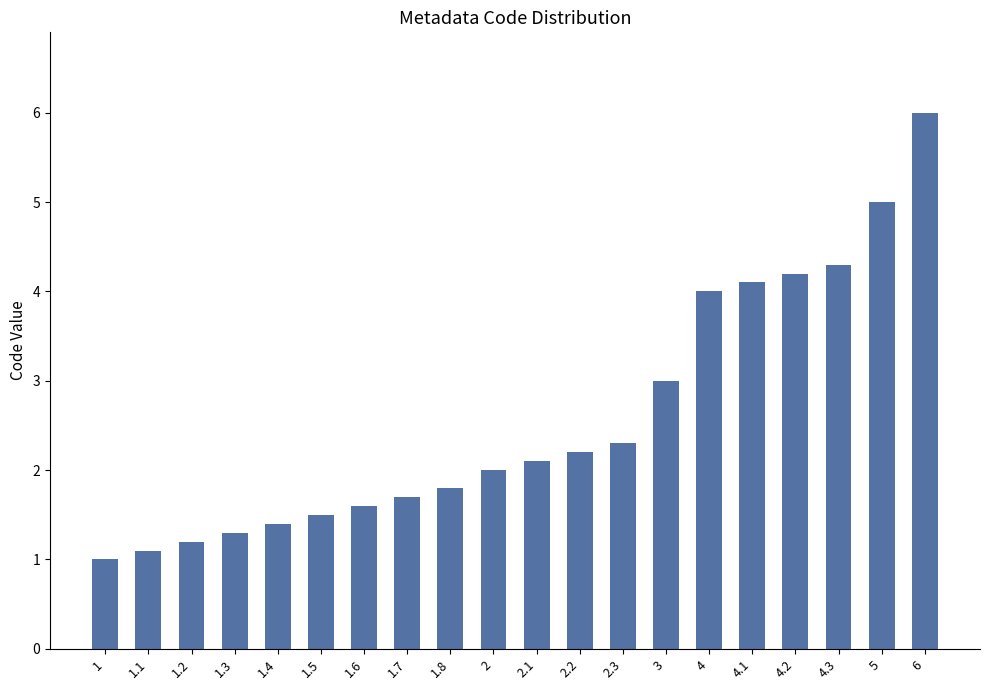

What is the ratio of the value at 2 to the value at 1?

2.0